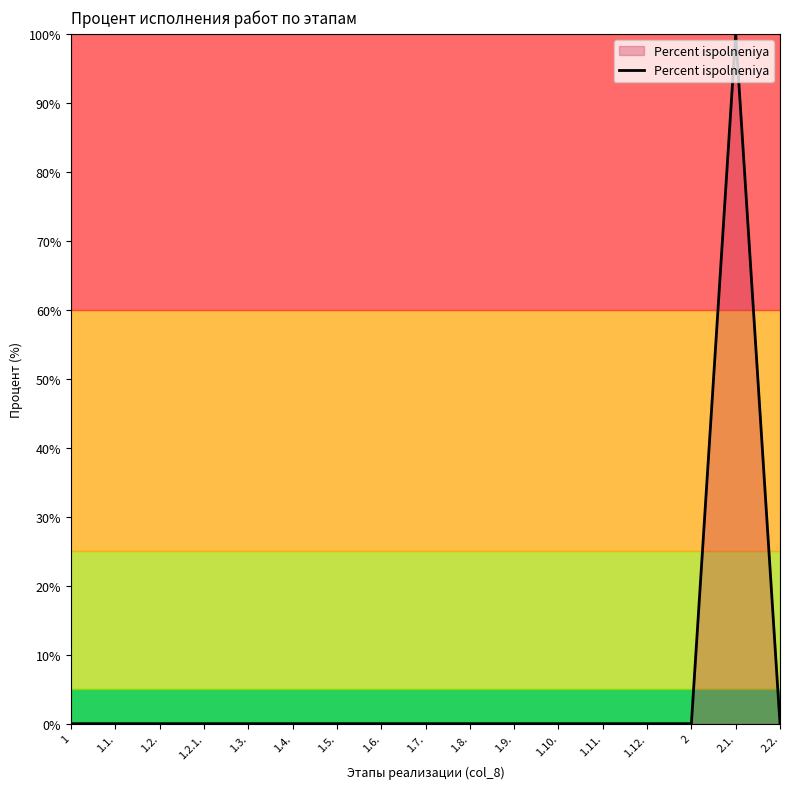

What is the difference between the maximum and minimum values?

100